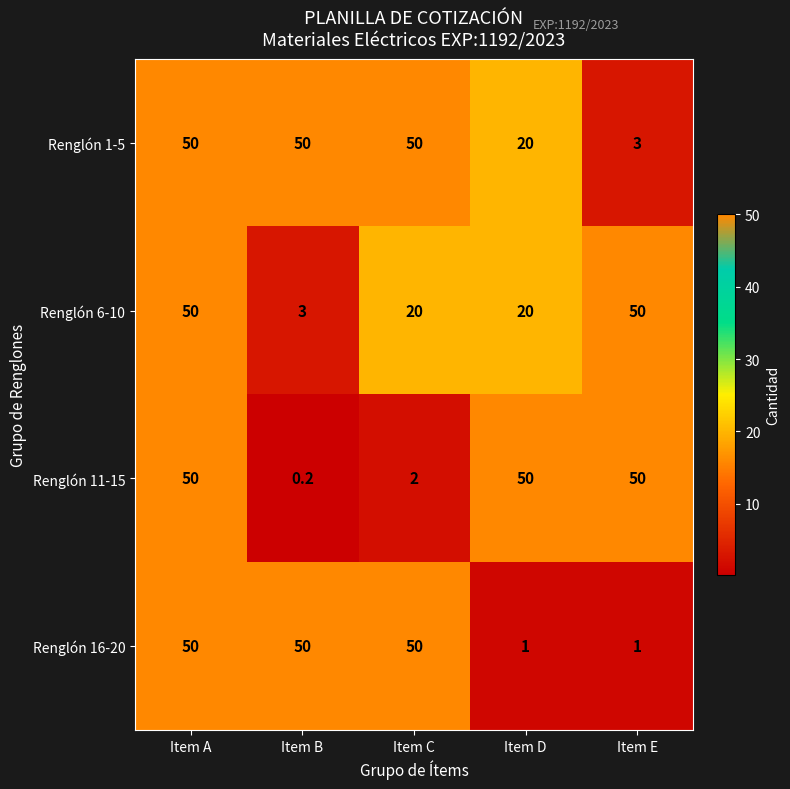

What is the sum of all Renglón 11-15 values?

152.2